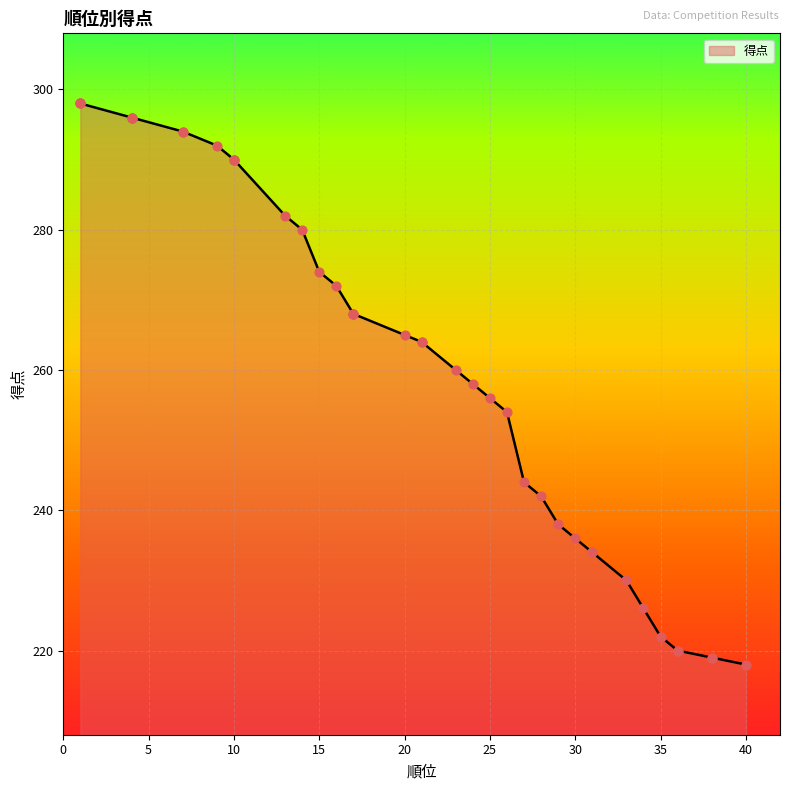

What is the ratio of the value at 21 to the value at 29?

1.1